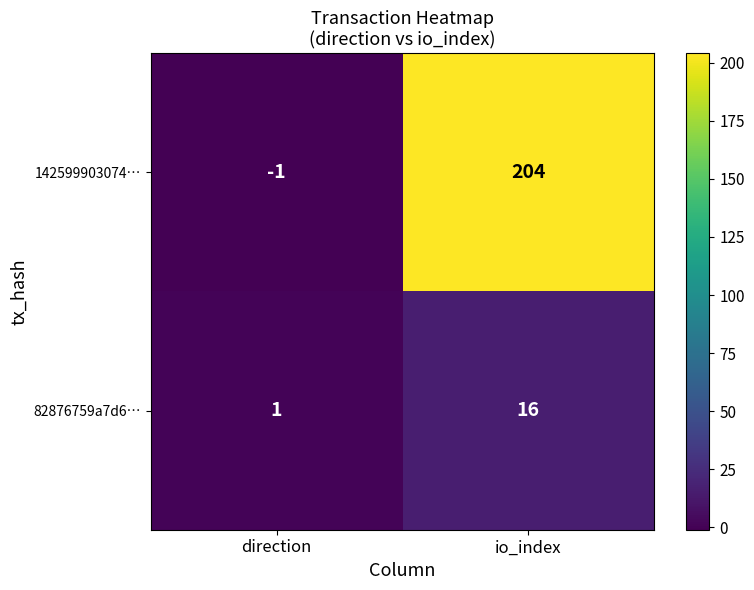

At how many categories does at least one series exceed 93?

1